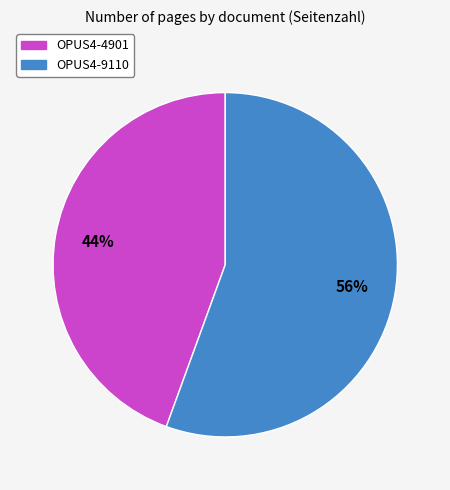

True or false: OPUS4-9110 accounts for 41% of the total.

False